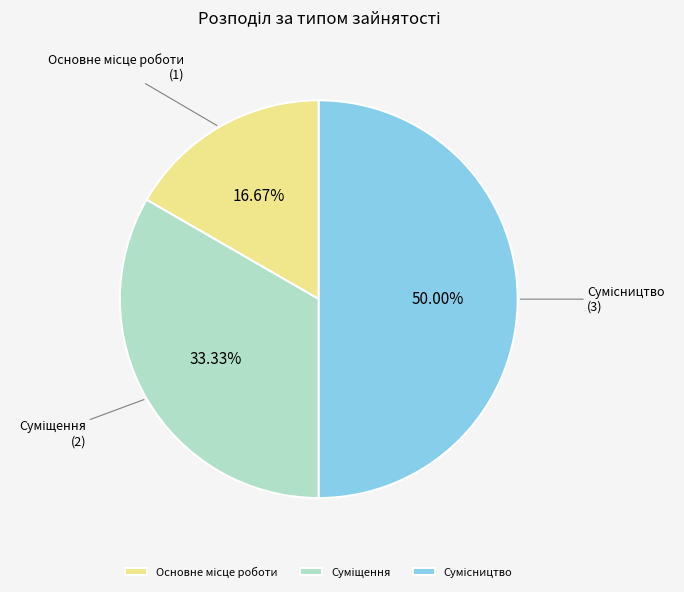

Does Суміщення represent more than half of the total?

No